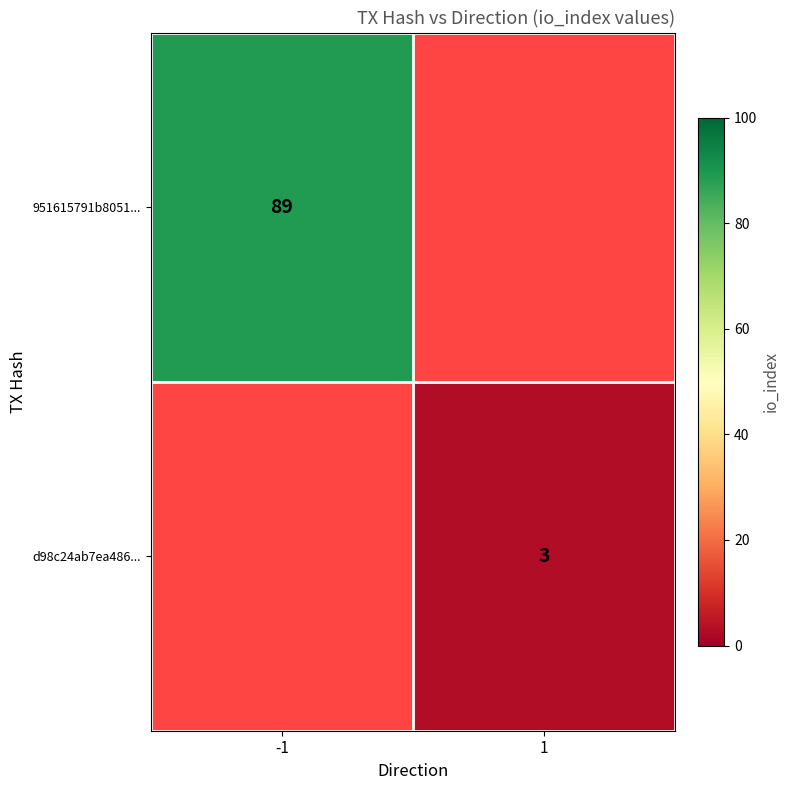

The value of d98c24ab7ea486... at 1 is 3. True or false?

True